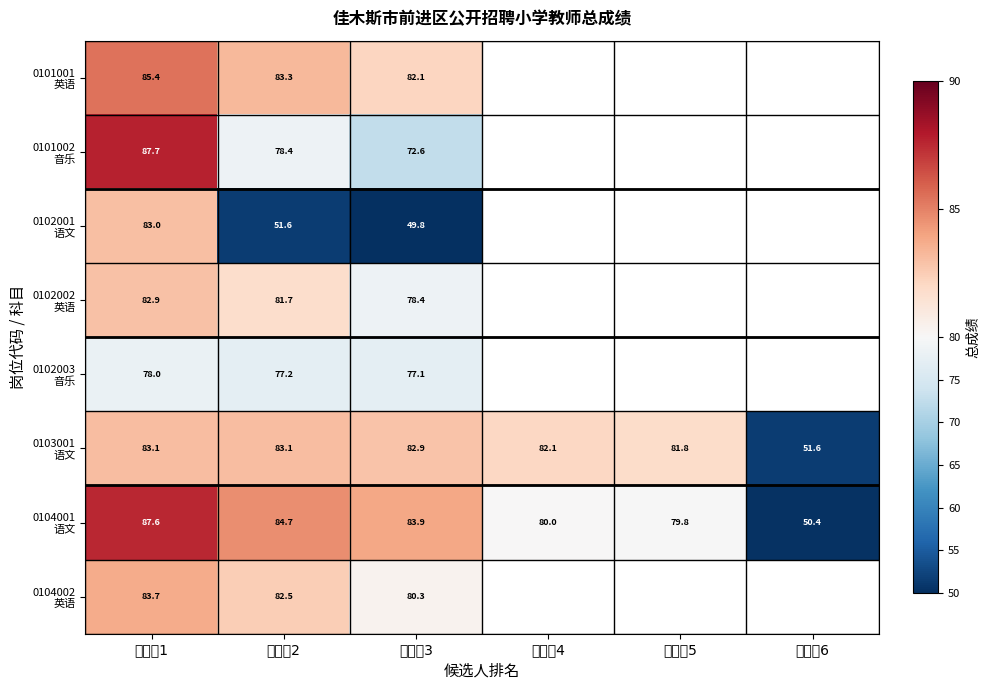

At how many categories does at least one series exceed 84?

2